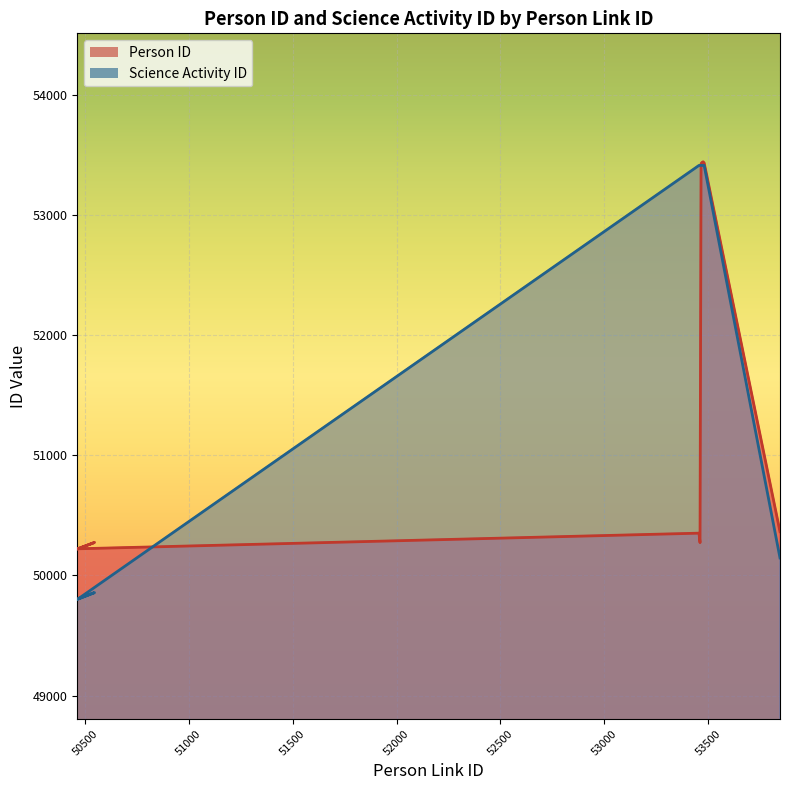

What are all the series names shown in the legend?

Person ID, Science Activity ID